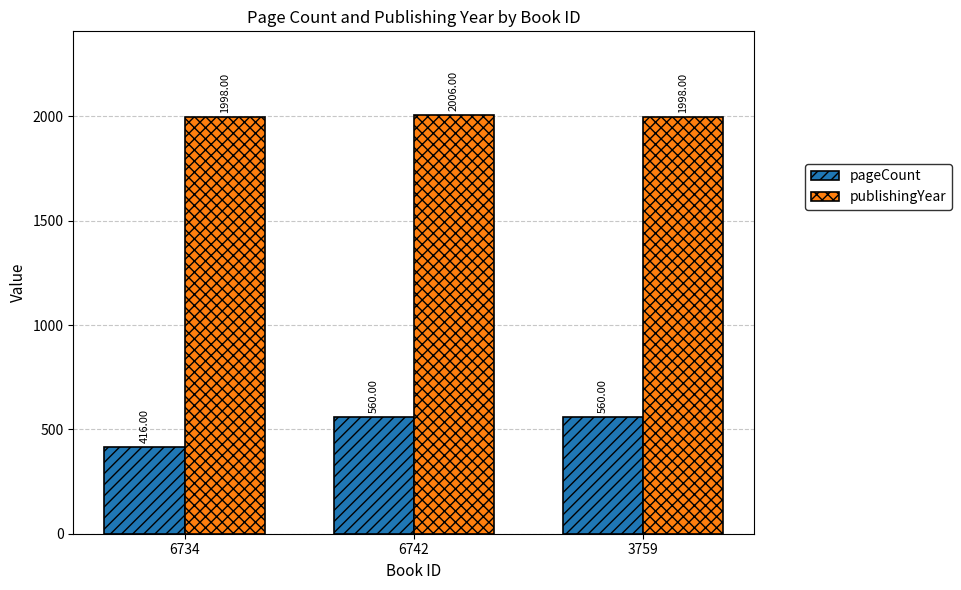

How many groups of bars are there?

3